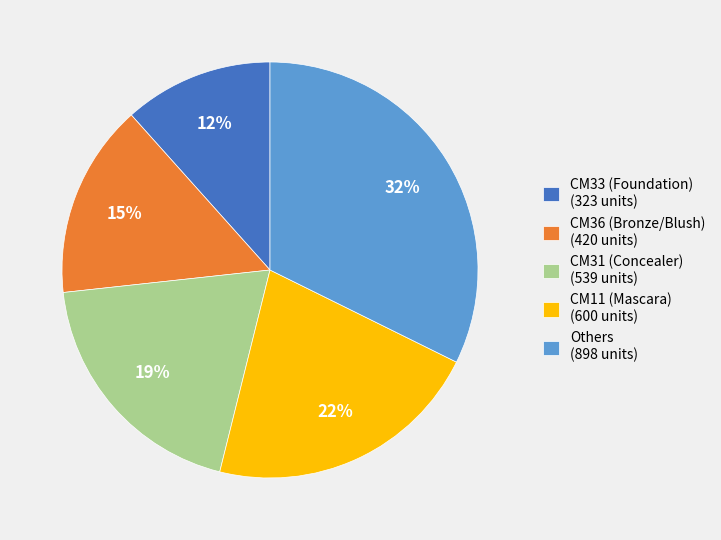

The CM36 (Bronze/Blush) (420 units) slice represents 15% of the pie. True or false?

True